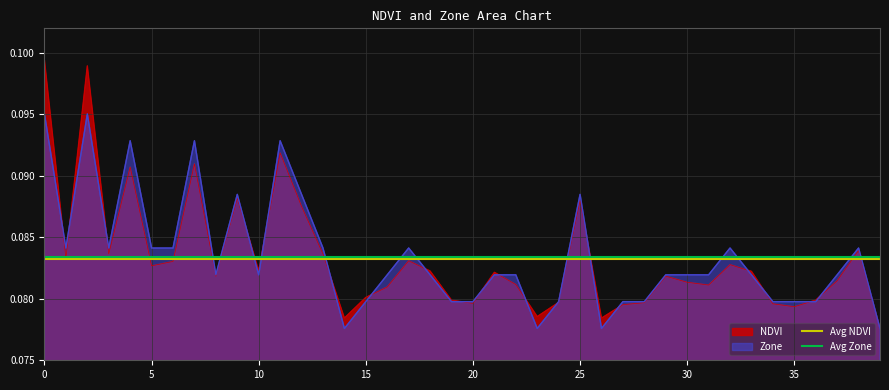

Does the chart have visible grid lines?

Yes